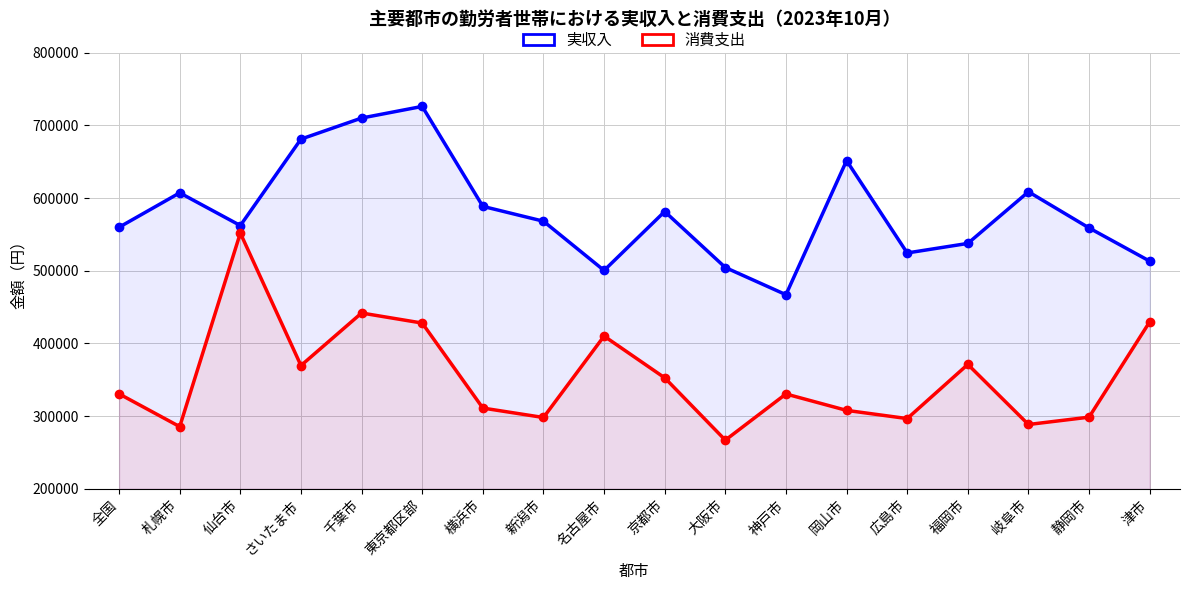

Rank the series at 札幌市 from lowest to highest value.

消費支出, 実収入